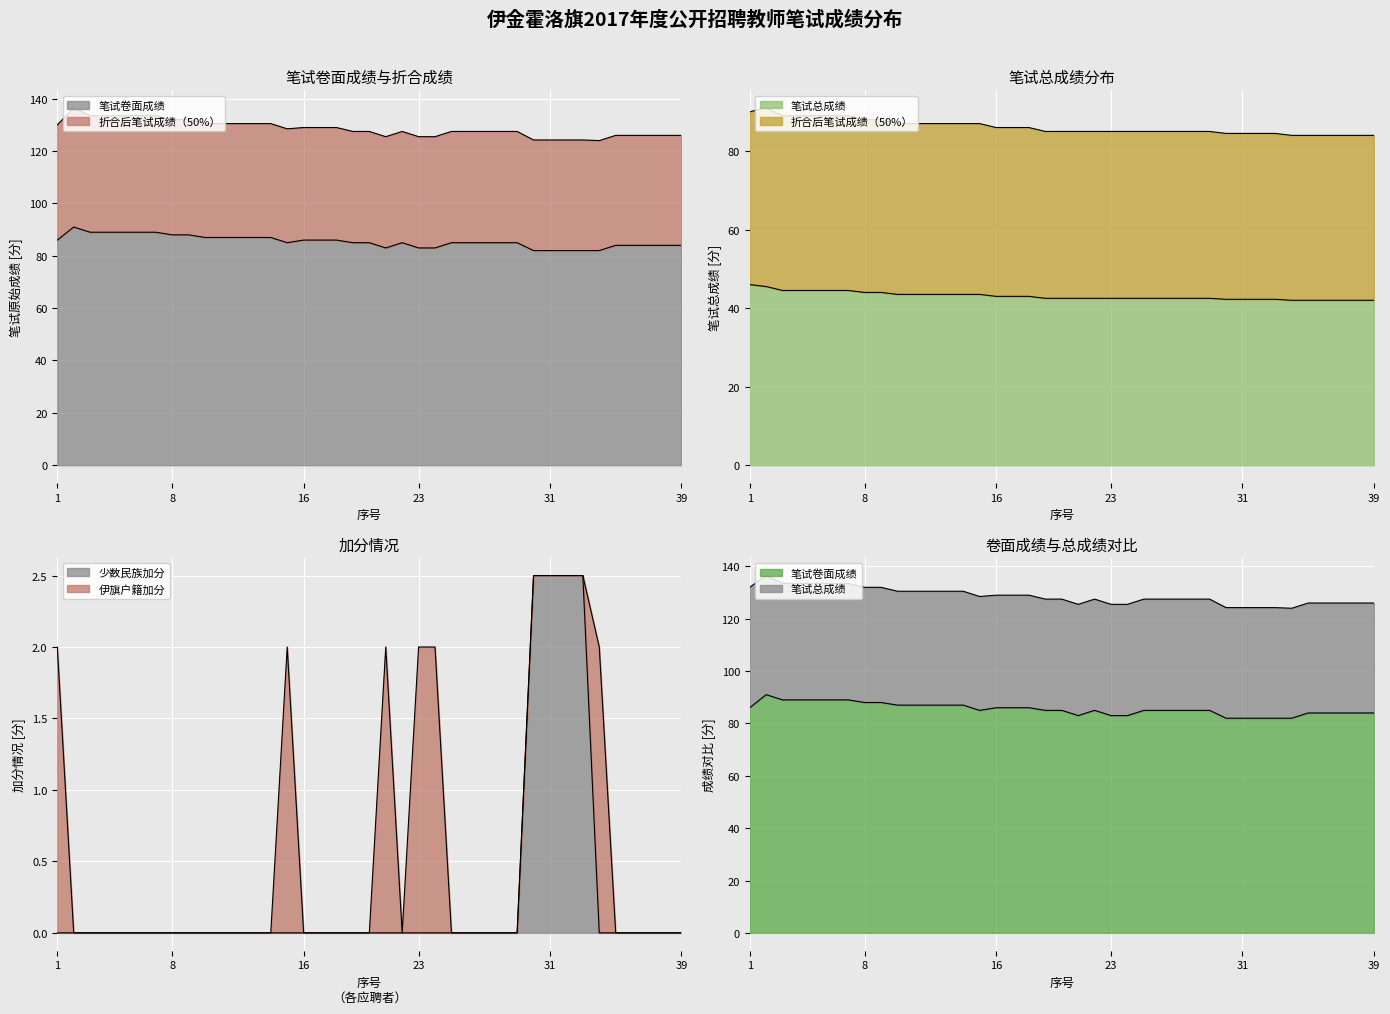

True or false: 笔试卷面成绩 and 笔试总成绩 cross at least once.

False